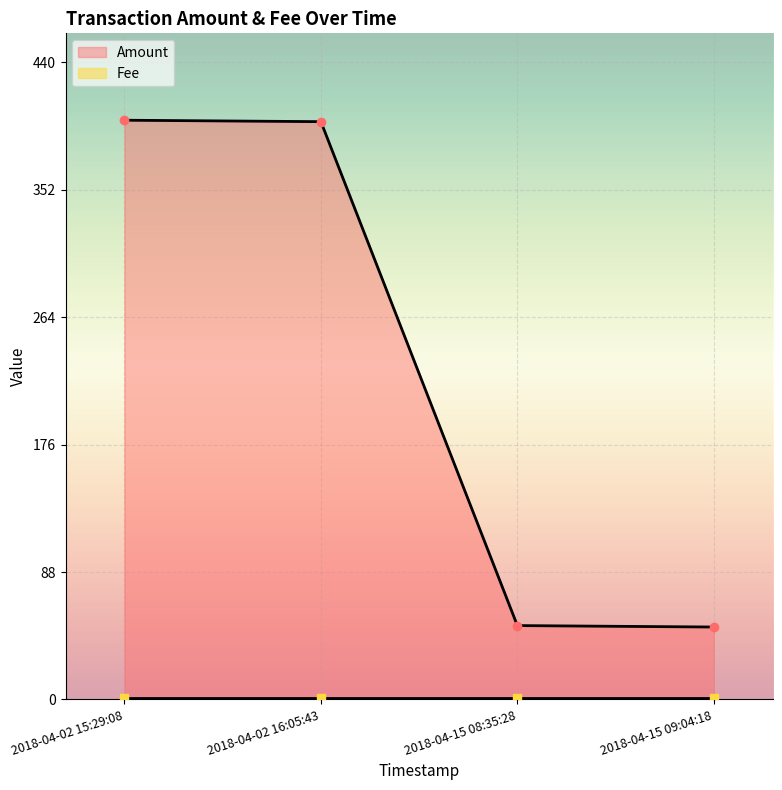

What is the smallest value displayed?

50